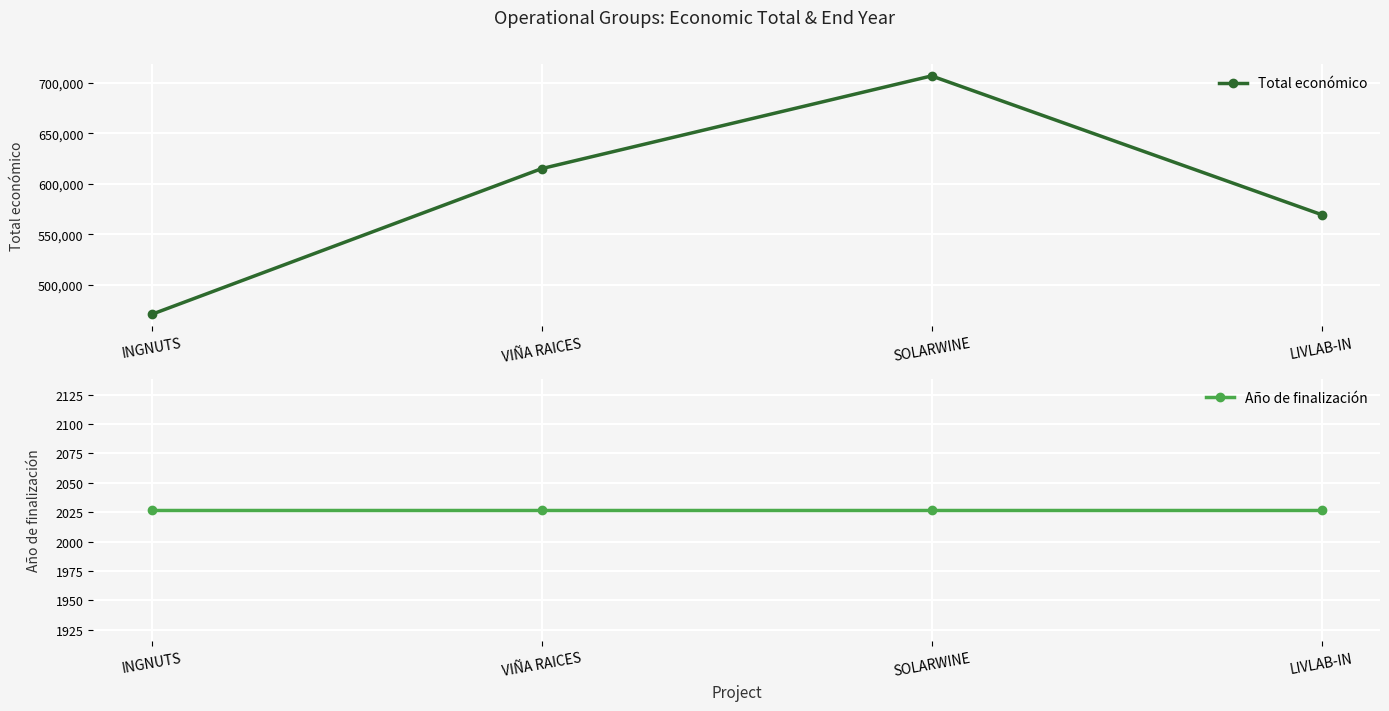

What is the difference between the highest and lowest values at SOLARWINE?

704670